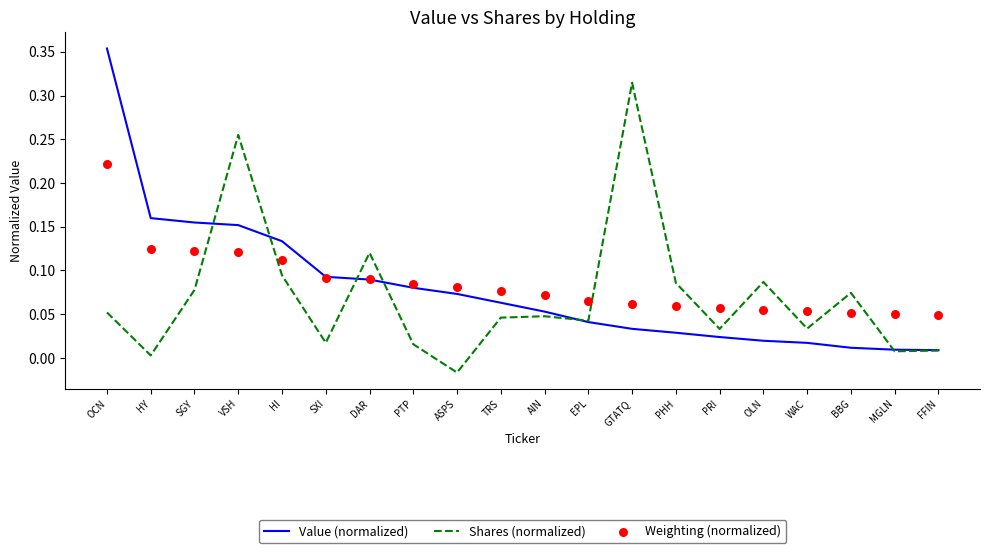

Which series contains the highest Y value?

Value (normalized)